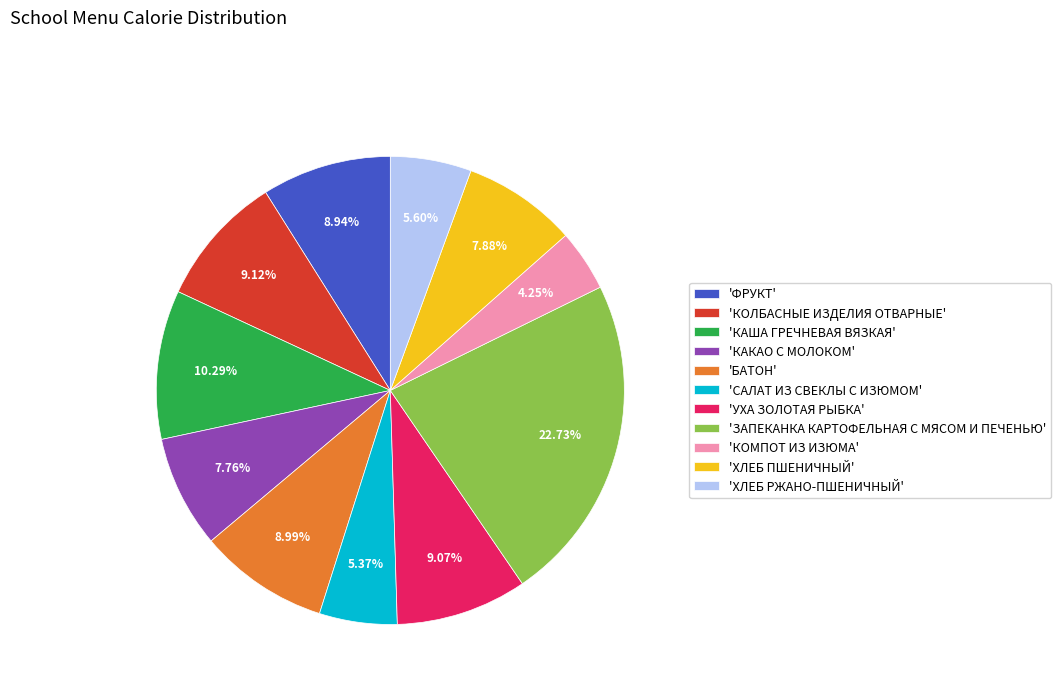

Which has a higher value, 'КОЛБАСНЫЕ ИЗДЕЛИЯ ОТВАРНЫЕ' or 'ХЛЕБ РЖАНО-ПШЕНИЧНЫЙ'?

'КОЛБАСНЫЕ ИЗДЕЛИЯ ОТВАРНЫЕ'